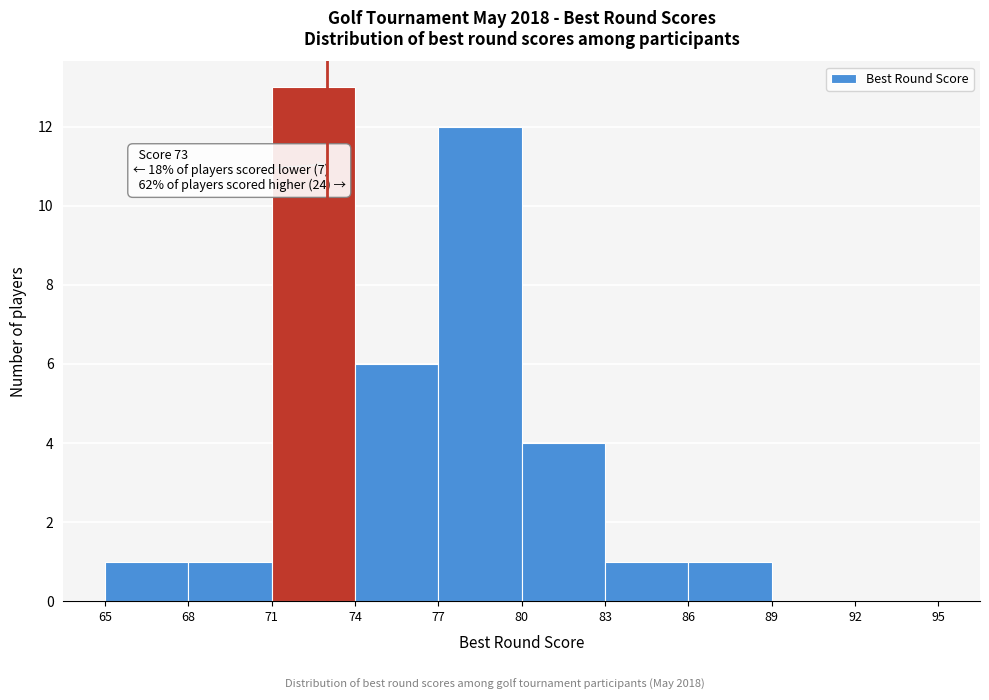

Over which range of the x-axis is the bar tallest?

71 to 74